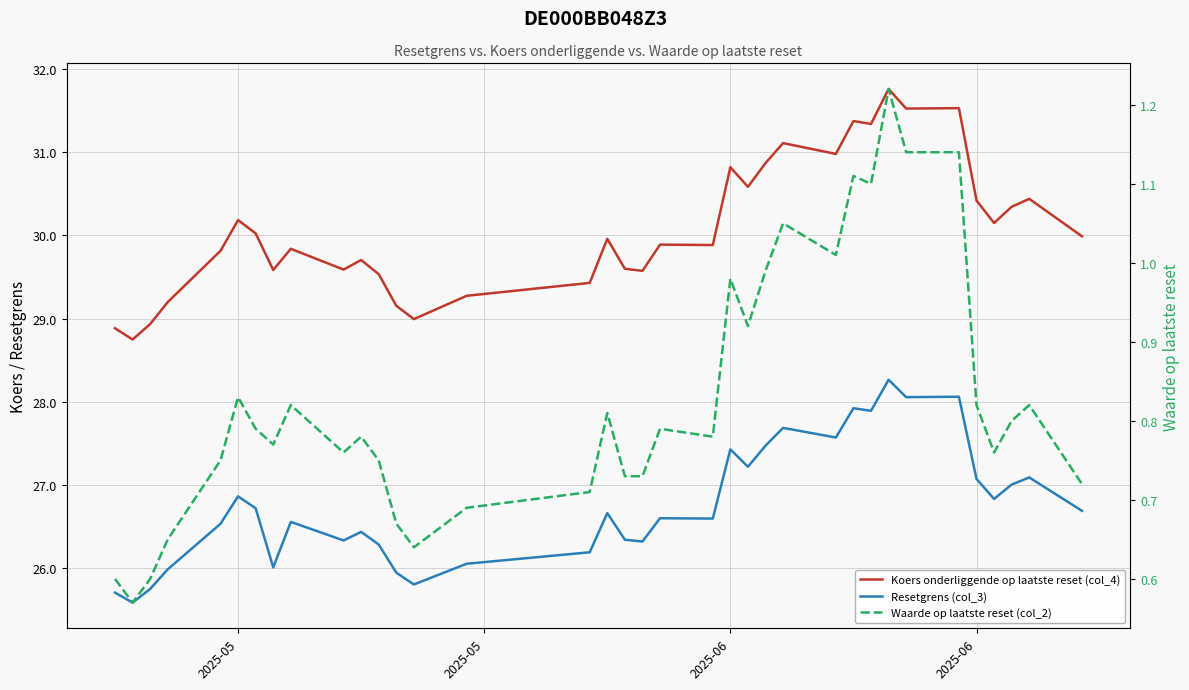

Which series has the widest spread of values?

Koers onderliggende op laatste reset (col_4)